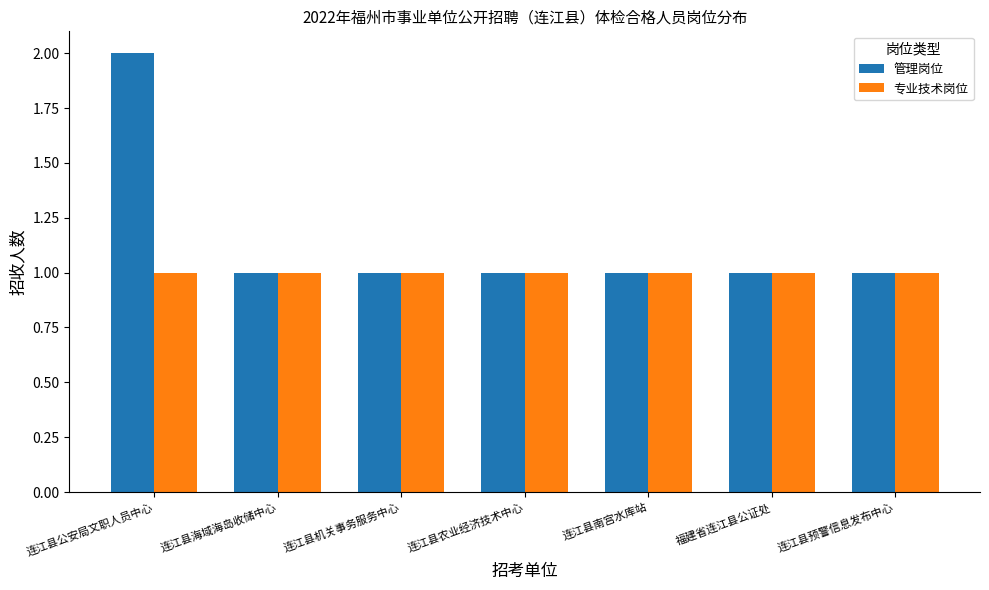

Is the value of 专业技术岗位 at 连江县公安局文职人员中心 greater than the value of 管理岗位 at 连江县公安局文职人员中心?

No